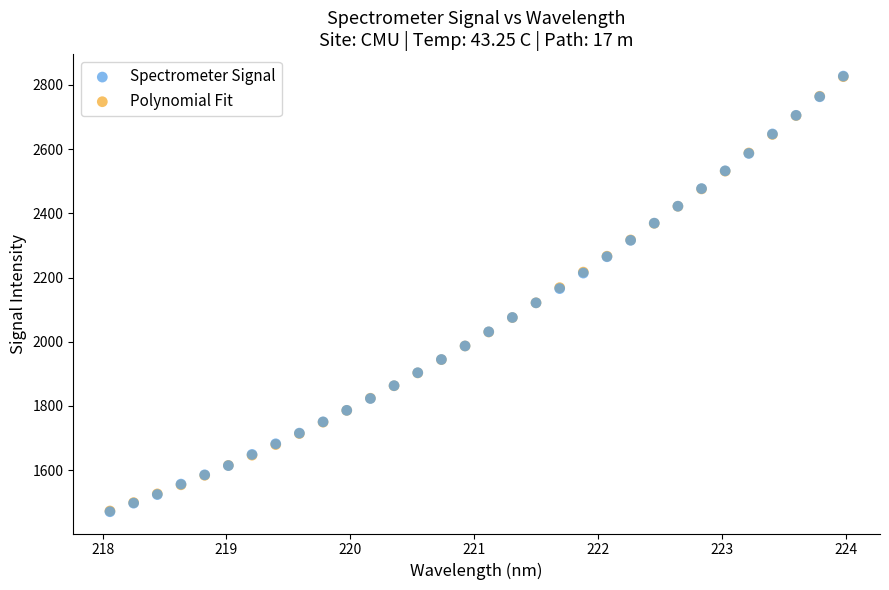

Which series has the largest Y range (max minus min)?

Spectrometer Signal